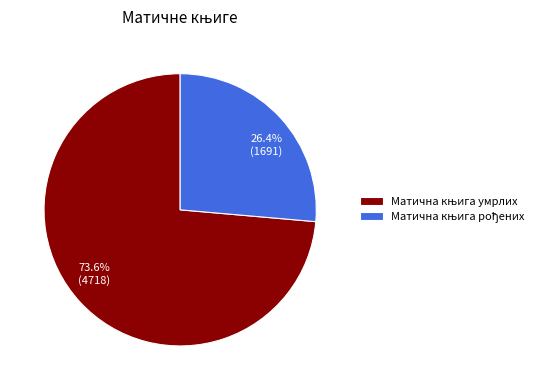

Between 73.6% (4718) and 26.4% (1691), which is larger?

73.6% (4718)